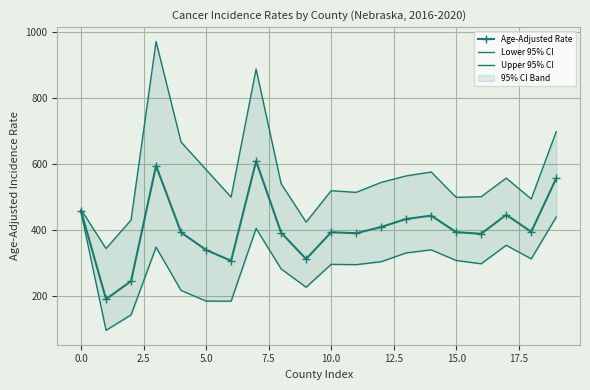

What is the maximum value for Age-Adjusted Rate?

609.8